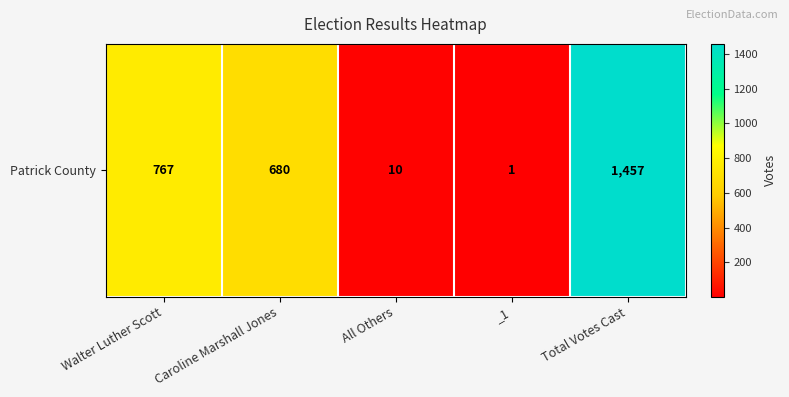

What is the difference between the values at Total Votes Cast and _1?

1456